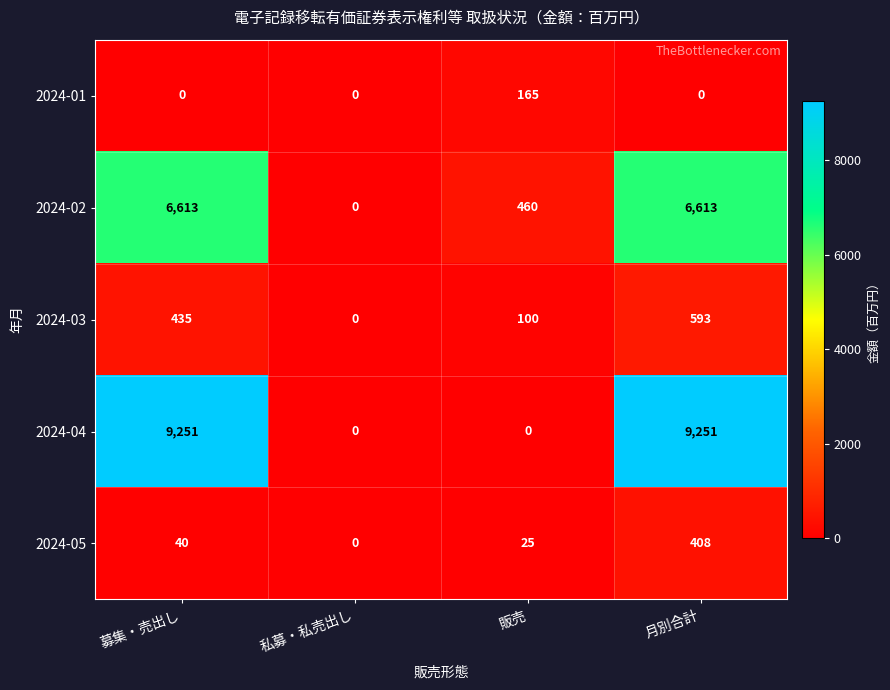

What is the maximum value shown in the chart?

9251